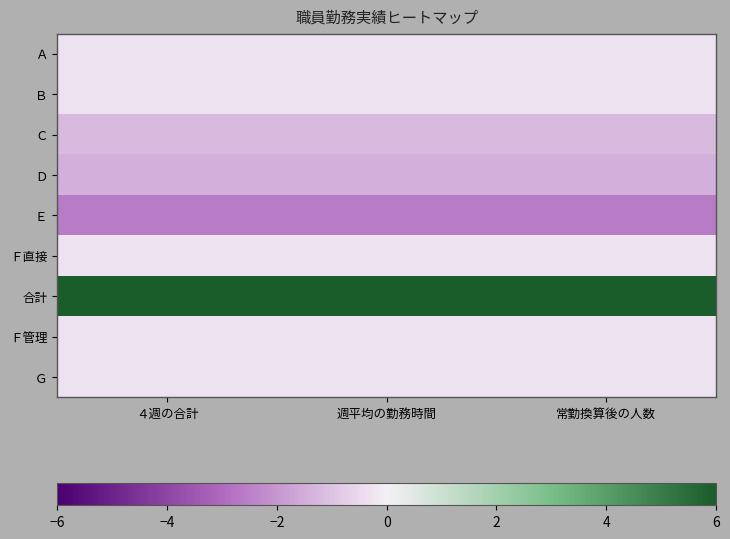

Reading left to right, transcribe all the data shown in this chart.

Ａ: ４週の合計=-0.3	週平均の勤務時間=-0.3	常勤換算後の人数=-0.3
Ｂ: ４週の合計=-0.3	週平均の勤務時間=-0.3	常勤換算後の人数=-0.3
Ｃ: ４週の合計=-1.2	週平均の勤務時間=-1.2	常勤換算後の人数=-1.2
Ｄ: ４週の合計=-1.4	週平均の勤務時間=-1.4	常勤換算後の人数=-1.4
Ｅ: ４週の合計=-2.6	週平均の勤務時間=-2.6	常勤換算後の人数=-2.6
Ｆ直接: ４週の合計=-0.3	週平均の勤務時間=-0.3	常勤換算後の人数=-0.3
合計: ４週の合計=6.8	週平均の勤務時間=6.8	常勤換算後の人数=6.8
Ｆ管理: ４週の合計=-0.3	週平均の勤務時間=-0.3	常勤換算後の人数=-0.3
Ｇ: ４週の合計=-0.3	週平均の勤務時間=-0.3	常勤換算後の人数=-0.3